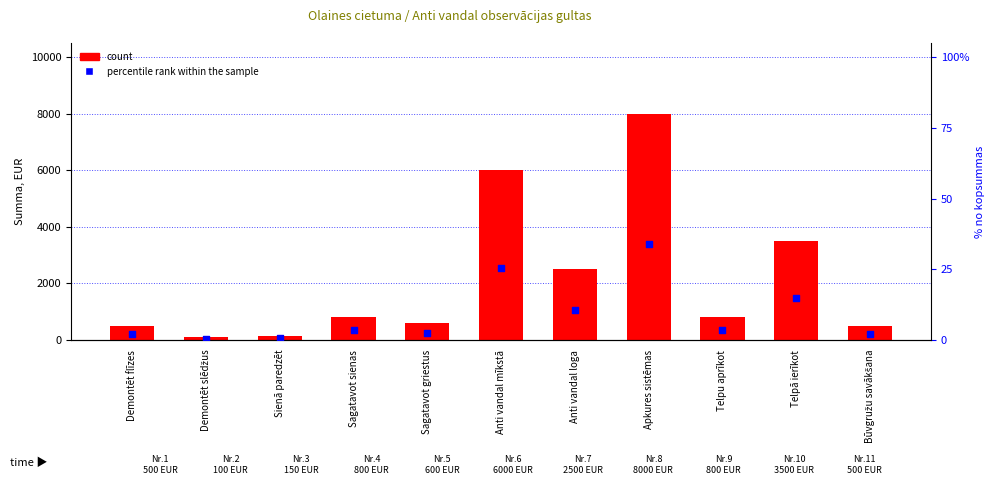

Which series reaches the maximum Y coordinate?

count